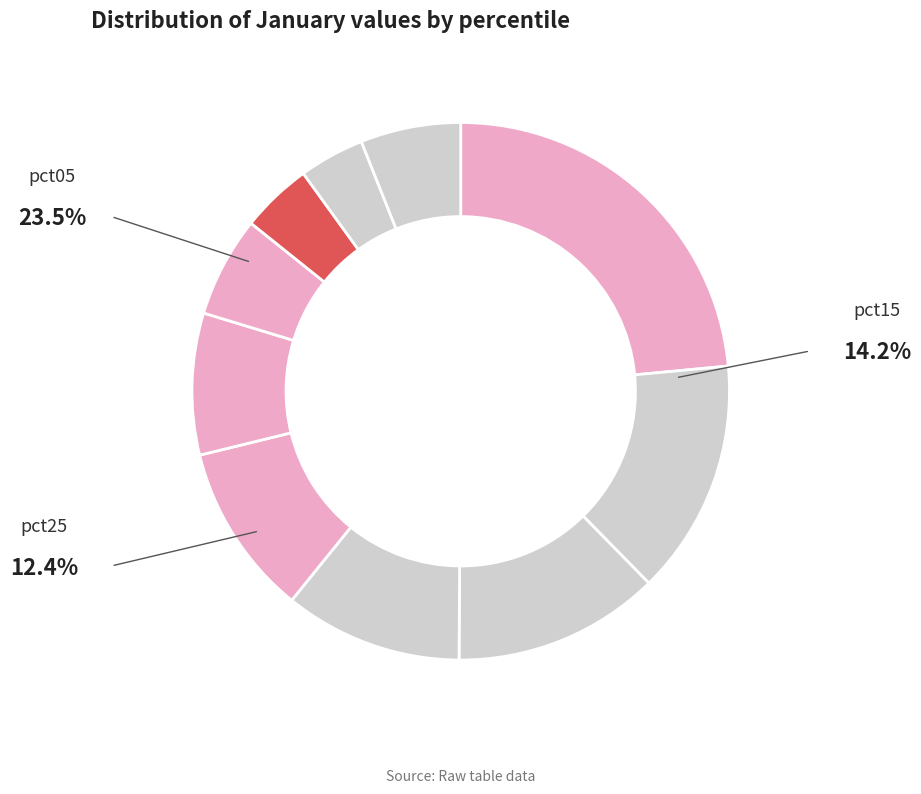

How many slices are in this pie chart?

10